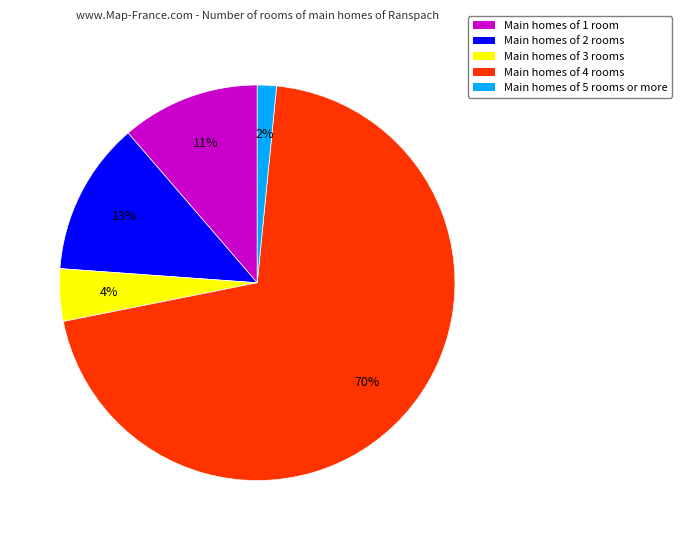

To the nearest percent, what percentage of the pie is Main homes of 1 room?

11%